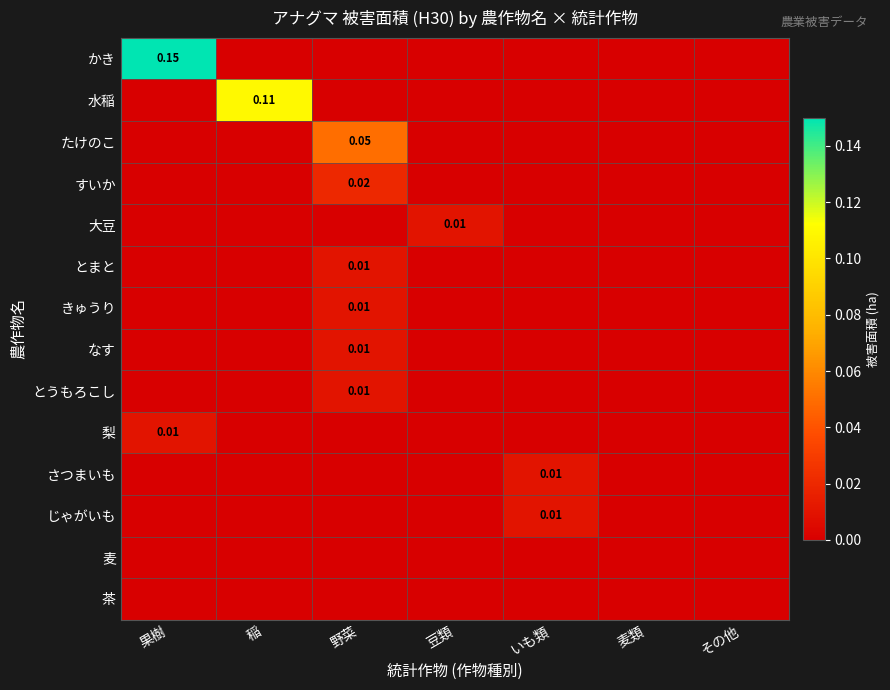

How many values in かき are above zero?

1